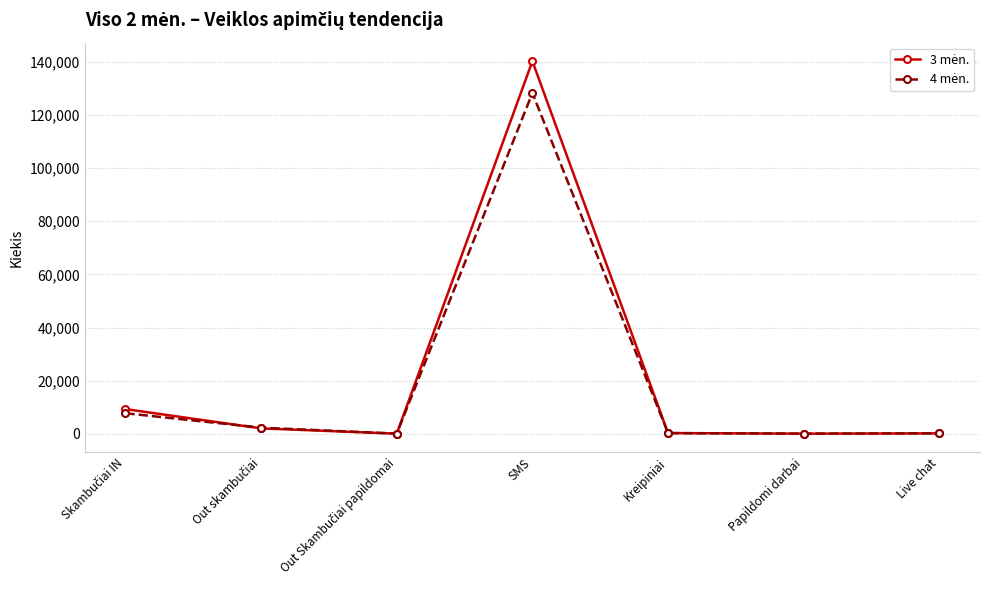

At which category is the sum across all series the highest?

SMS